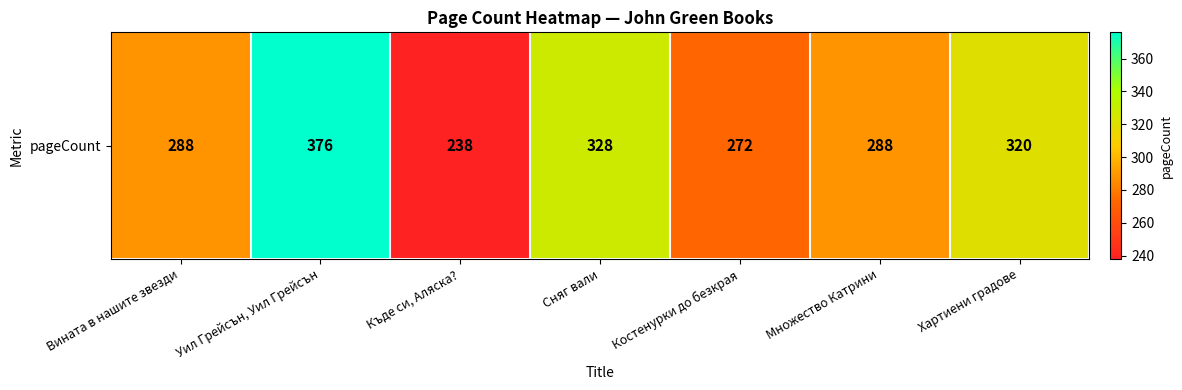

Rank the categories by value from highest to lowest.

Уил Грейсън, Уил Грейсън, Сняг вали, Хартиени градове, Вината в нашите звезди, Множество Катрини, Костенурки до безкрая, Къде си, Аляска?